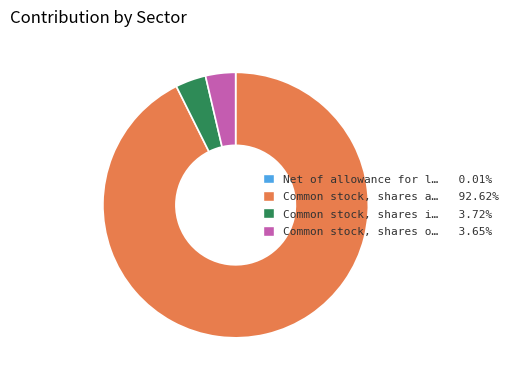

What is the ratio of the value at Common stock, shares i… 3.72% to the value at Common stock, shares o… 3.65%?

1.0